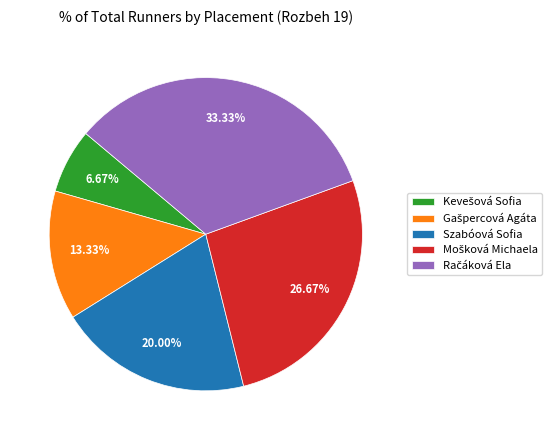

Is there any slice that represents more than half of the pie?

No